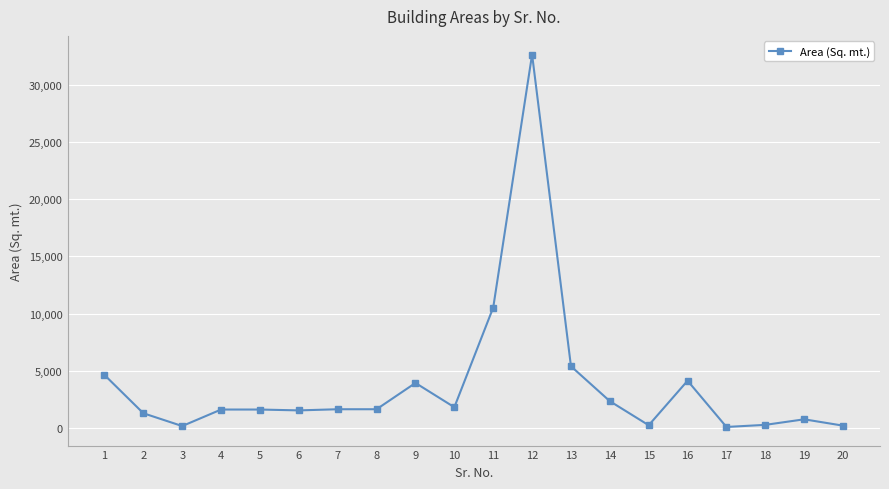

Read the value at 13.

5400.3